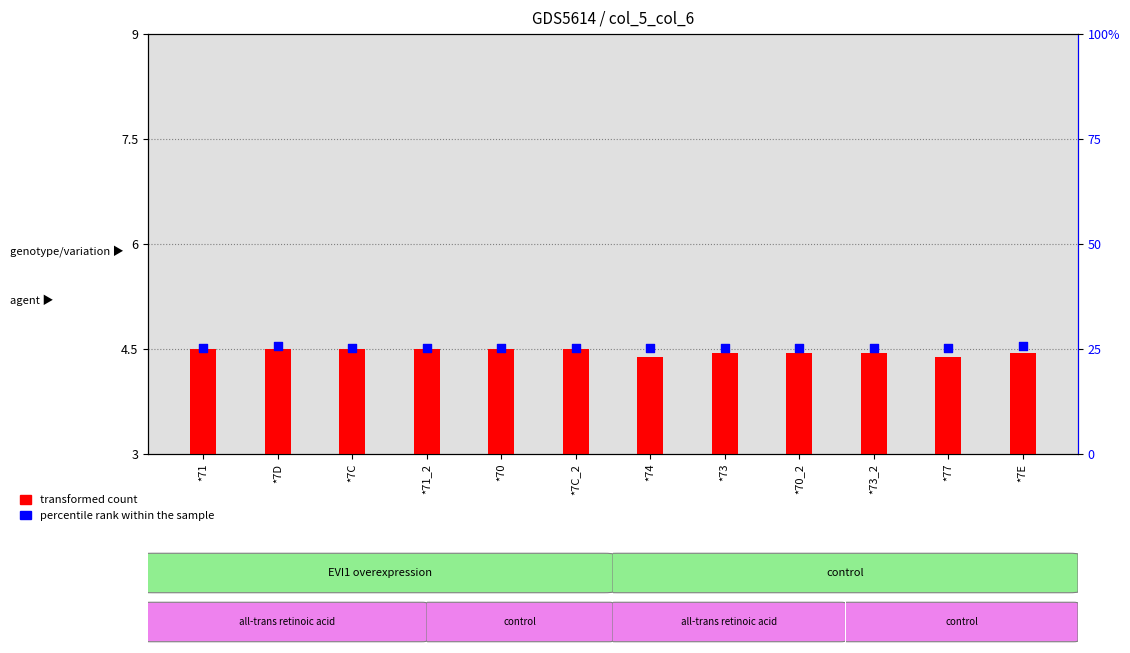

At which category is the sum across all series the highest?

*7D